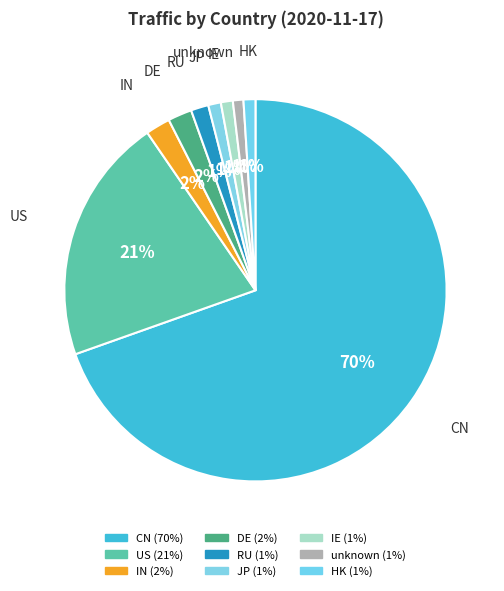

How many segments does this pie chart have?

9